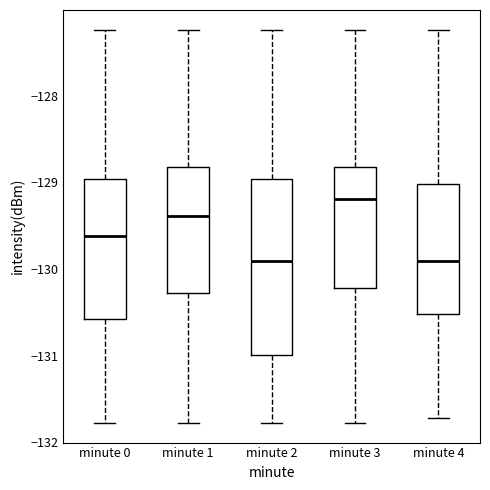

Comparing the boxes themselves (not the whiskers), which one is the tallest?

minute 2